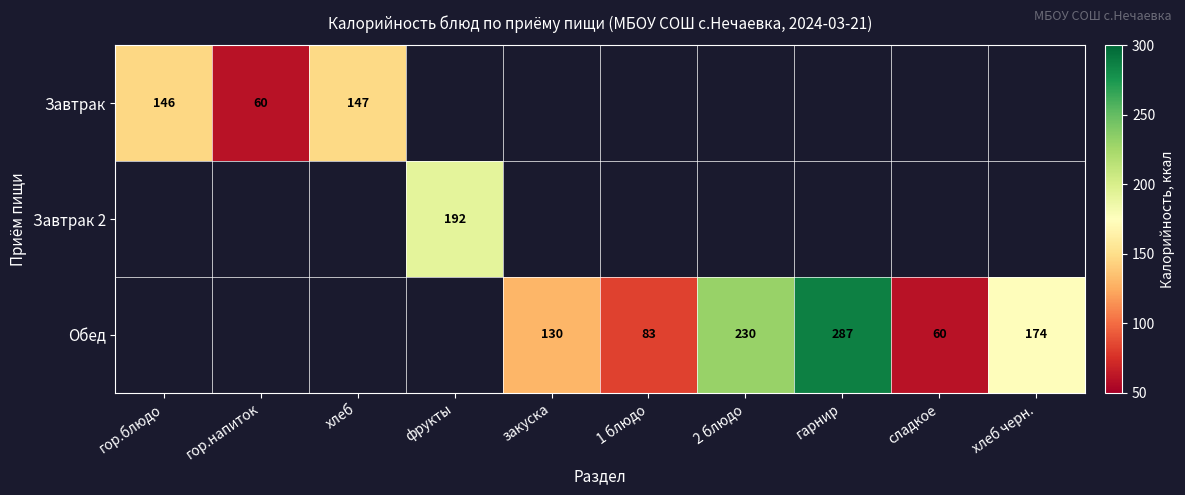

The Обед series shows 230 at 2 блюдо. True or false?

True